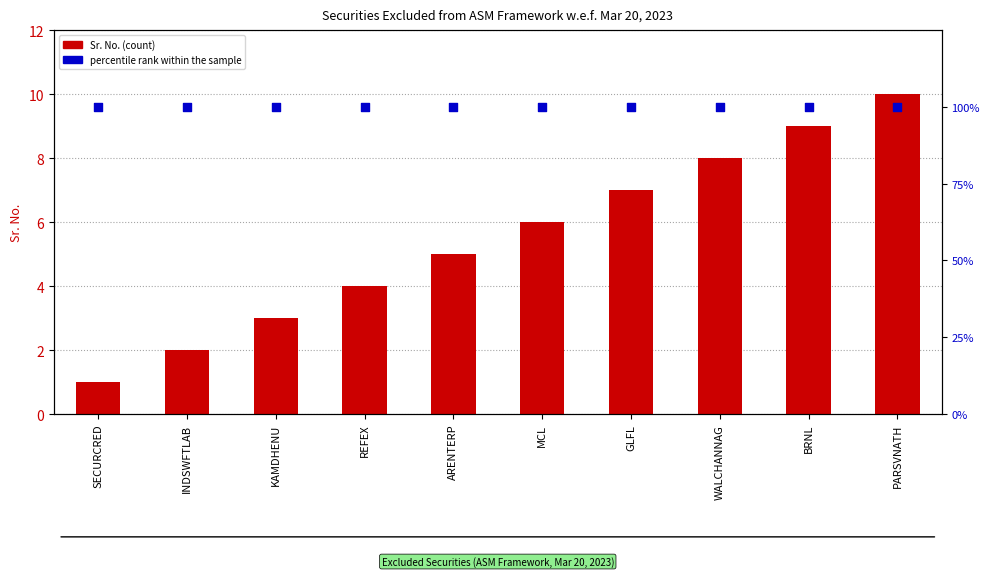

At how many categories does at least one series exceed 33?

10